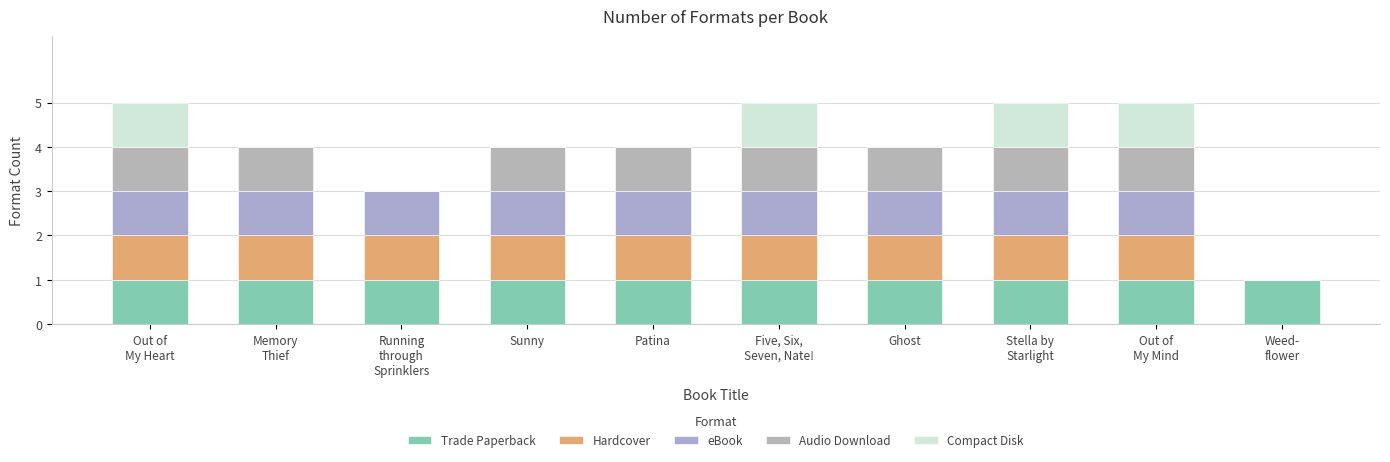

What is the label of the 8th bar from the left?

Stella by
Starlight